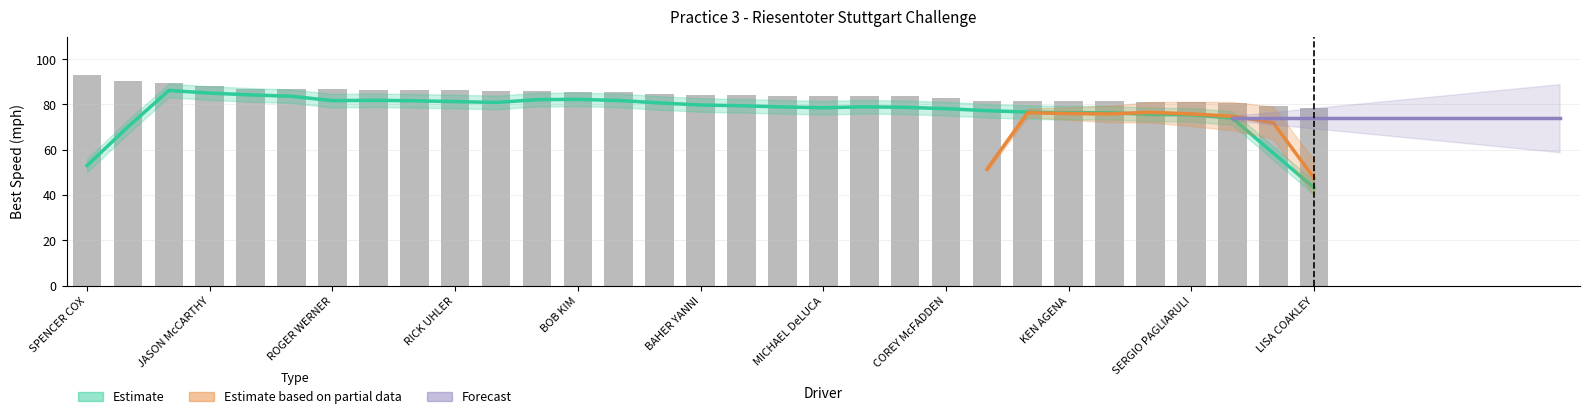

Is it true that Average Speed equals 80.4 at ANDREW COHEN?

True